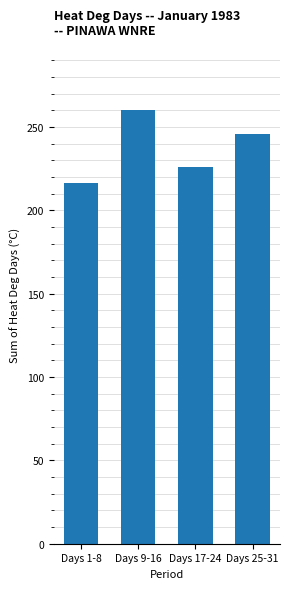

What is the value of the 2nd bar from the left?

260.2